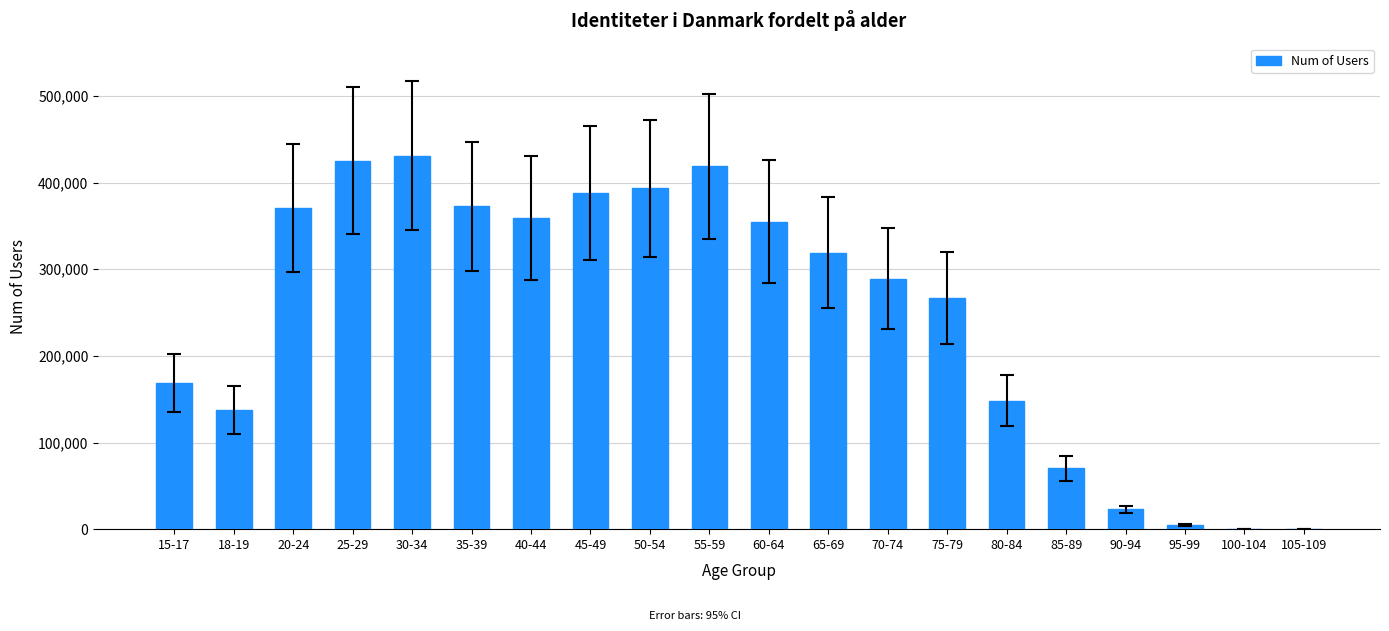

The chart shows a value of 22714 at 90-94. True or false?

True